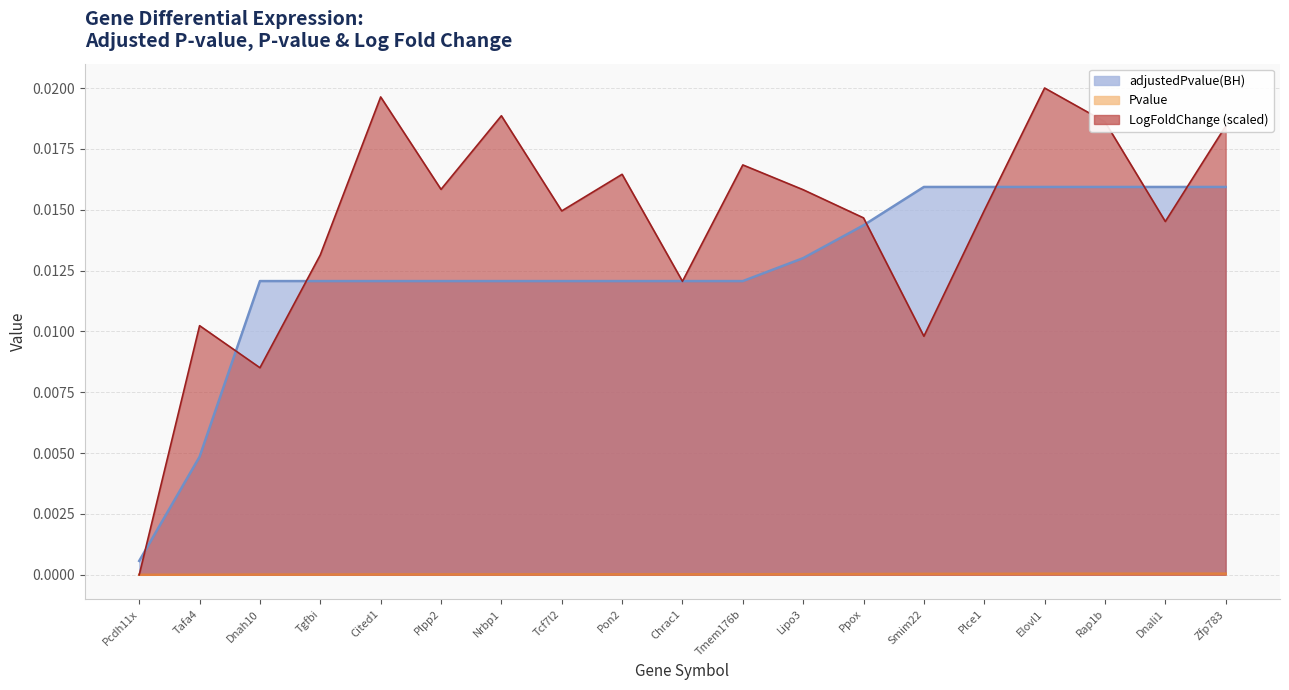

True or false: LogFoldChange has more than 2 points higher than both neighbors.

True